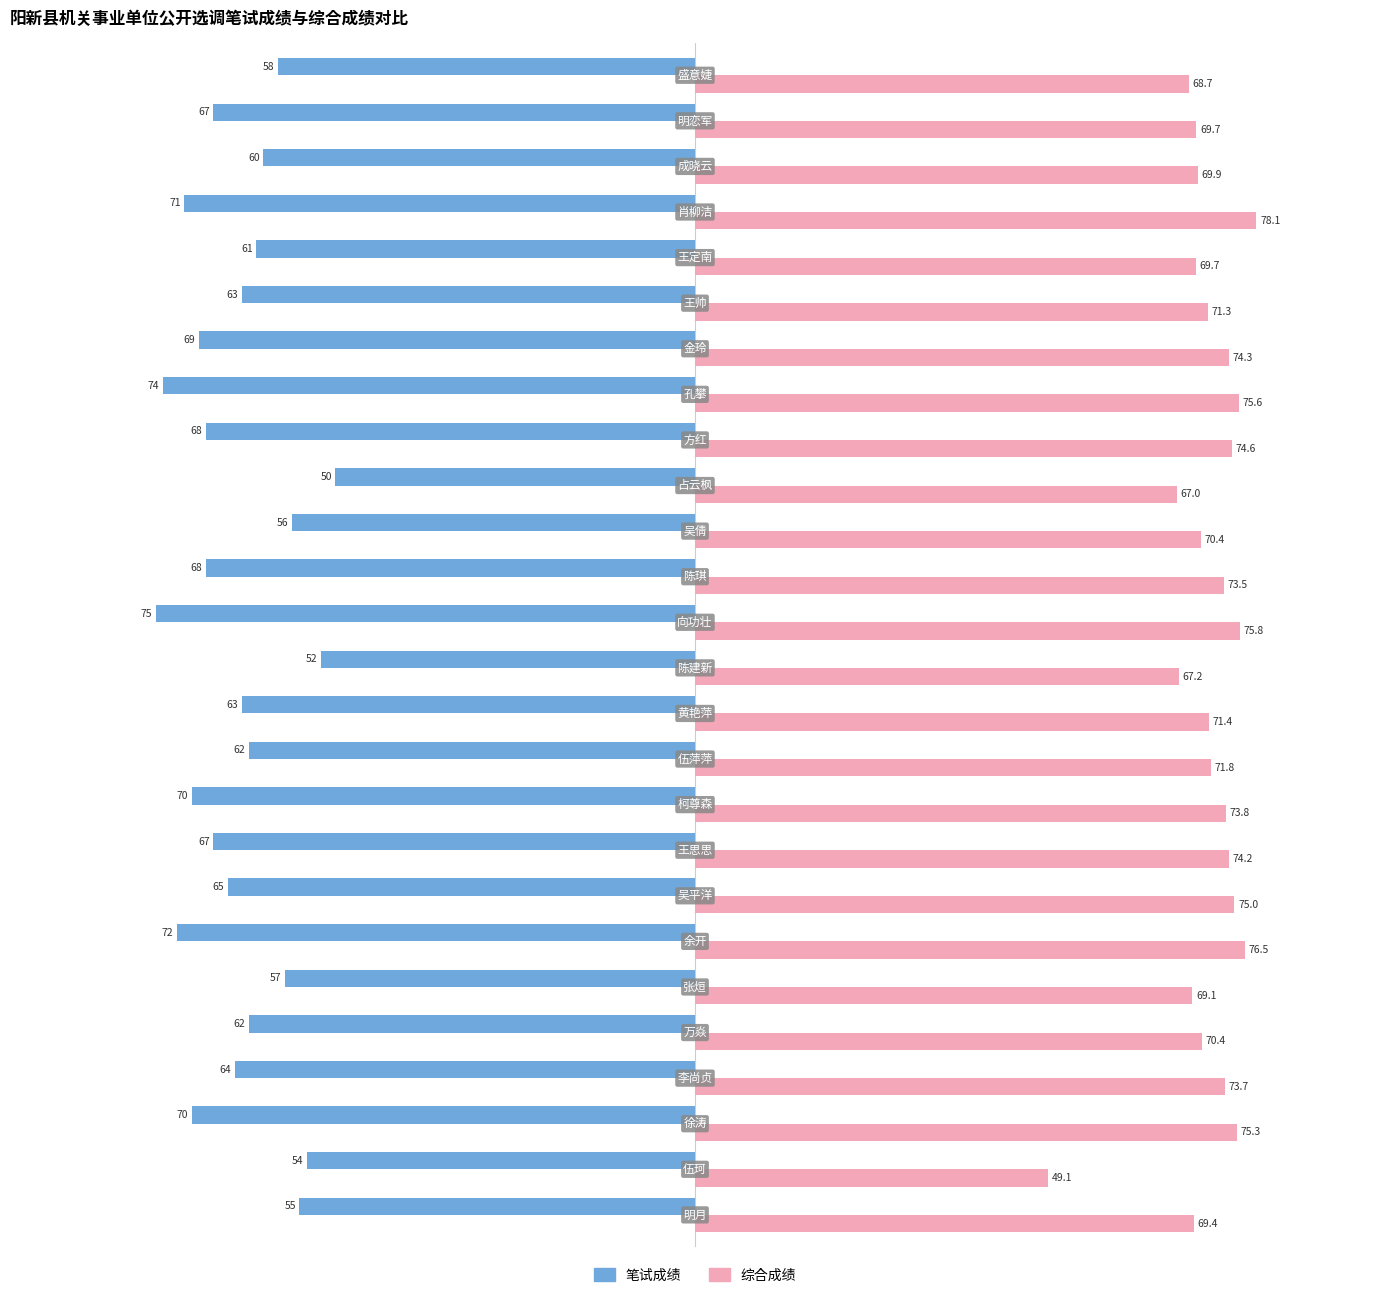

Rank the series by their average value, from lowest to highest.

笔试成绩, 综合成绩